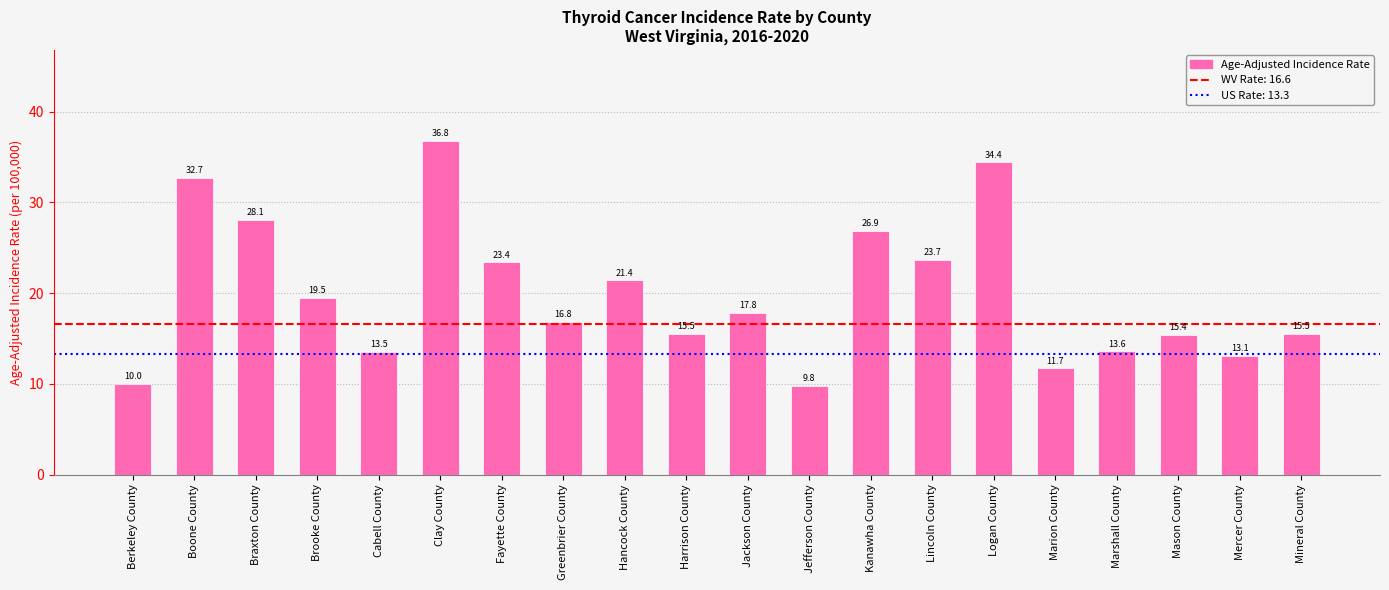

True or false: the data shows 23.7 at Lincoln County.

True